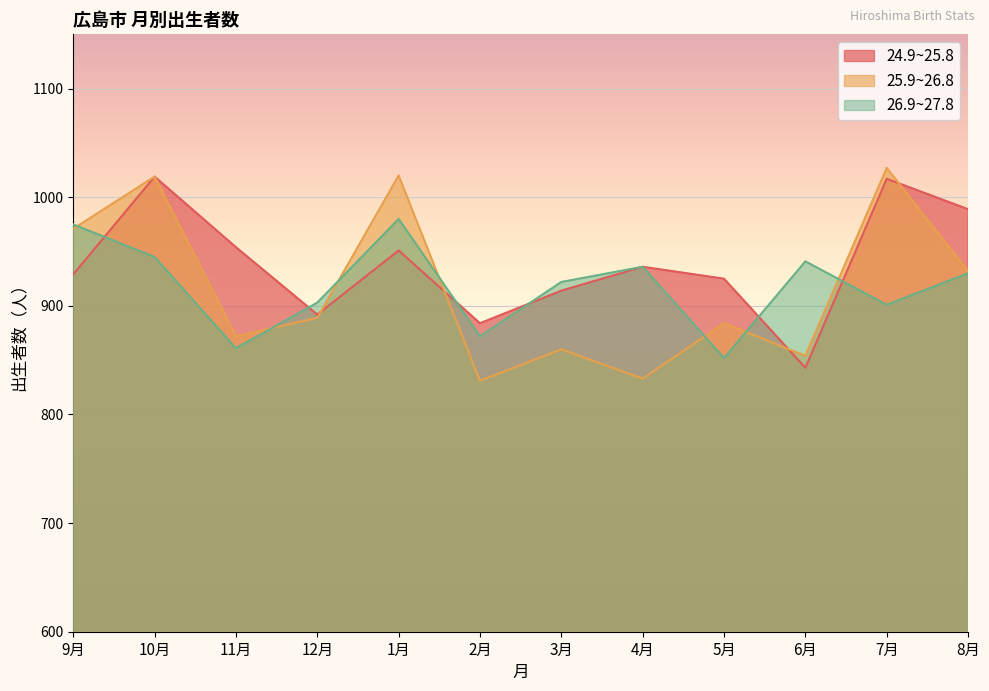

Where is the first local maximum for 25.9~26.8?

10月